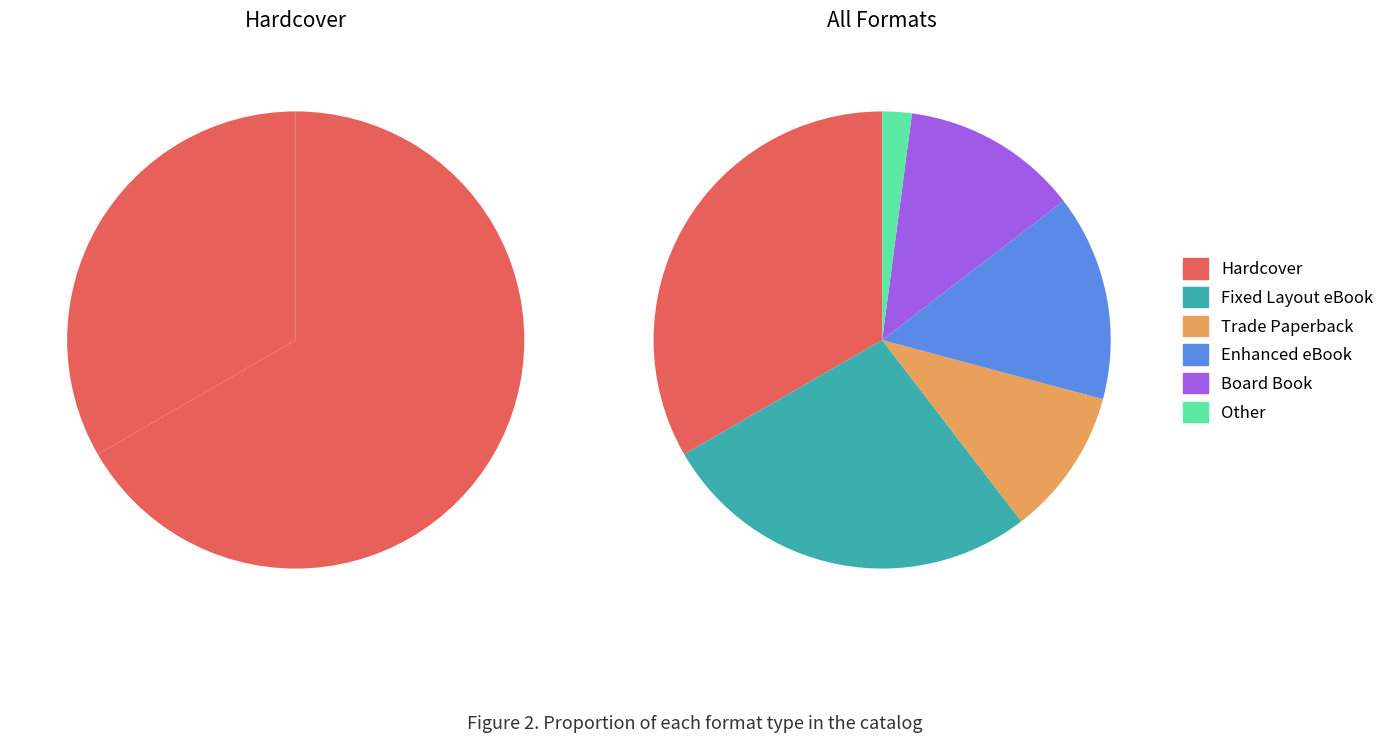

Which slice is the largest?

Hardcover